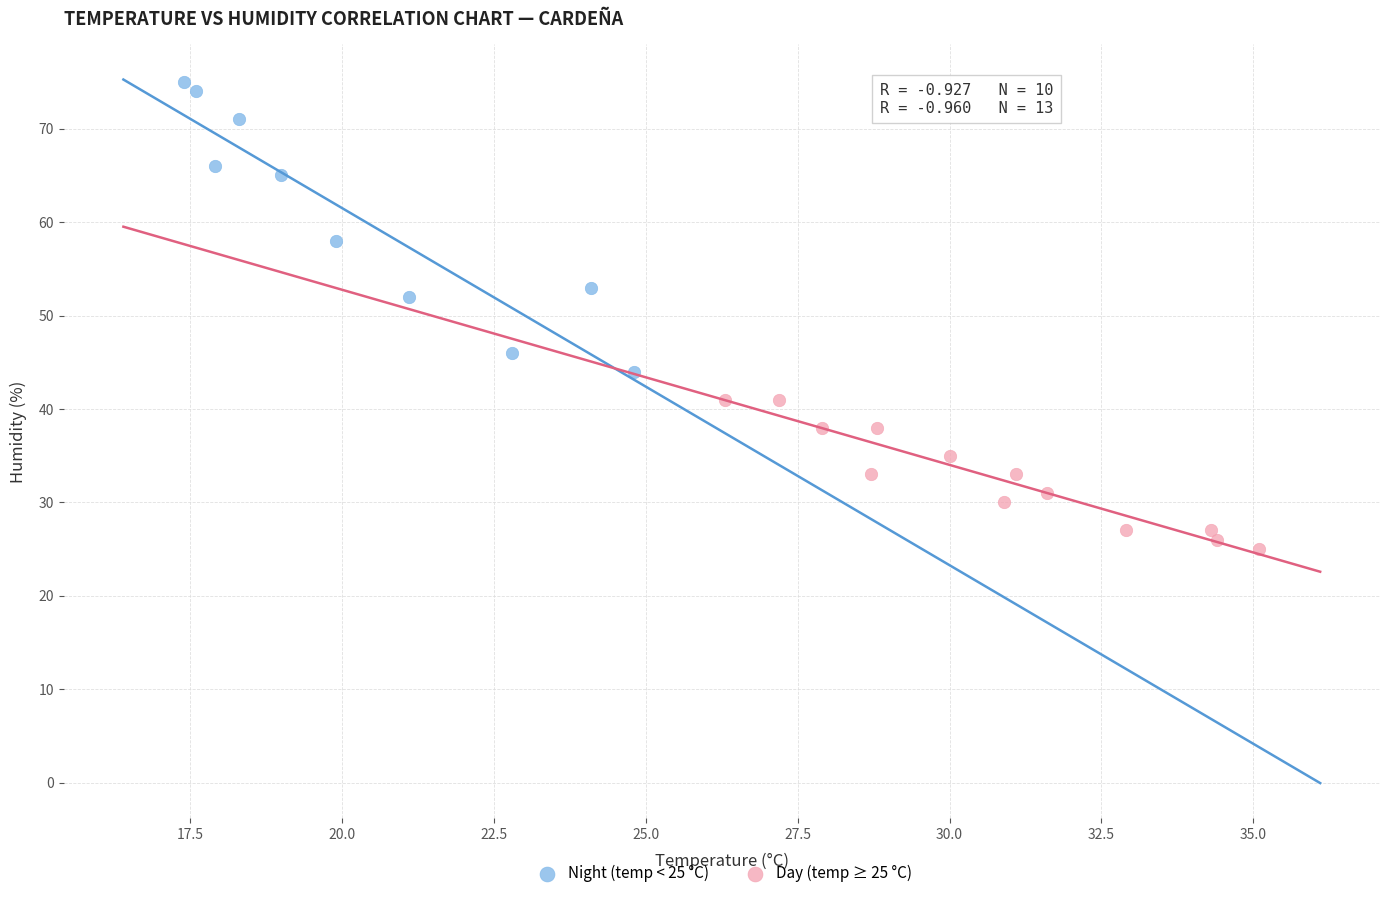

Which series has the largest Y range (max minus min)?

Night (temp < 25 °C)